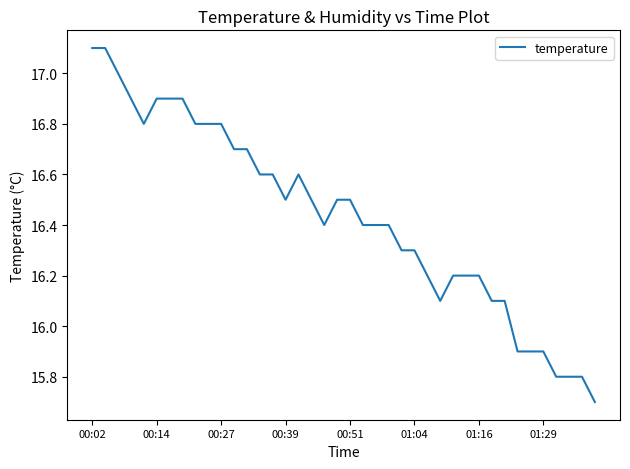

What is the smallest value displayed?

15.7